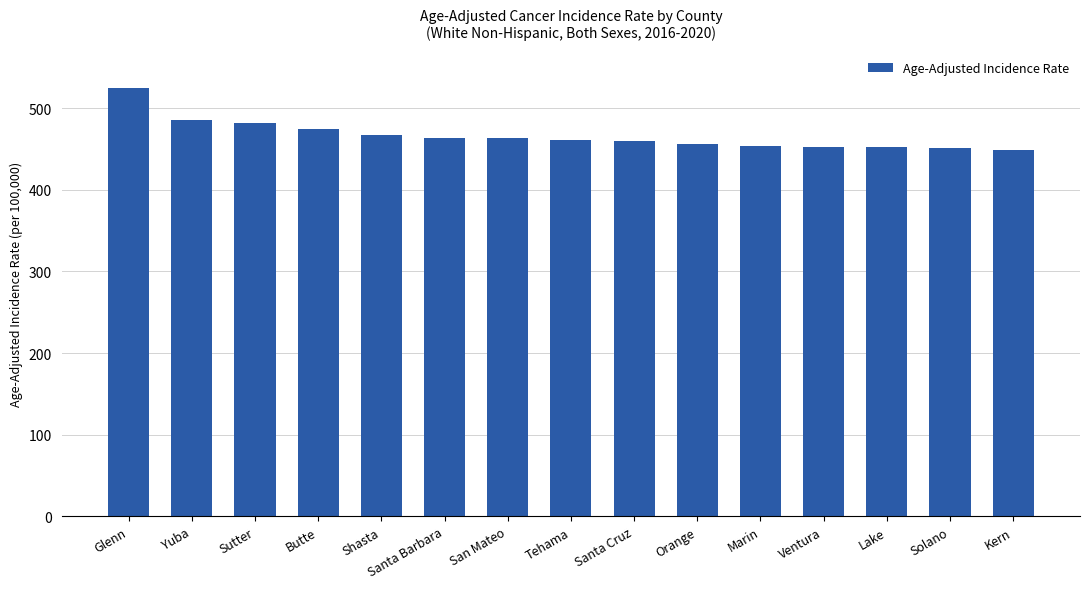

What is the change in value from Tehama to Marin?

-7.9